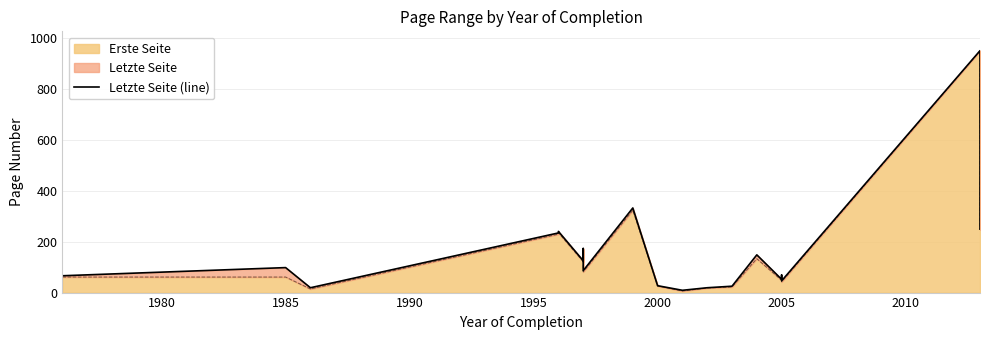

What is the minimum value shown in the chart?

9